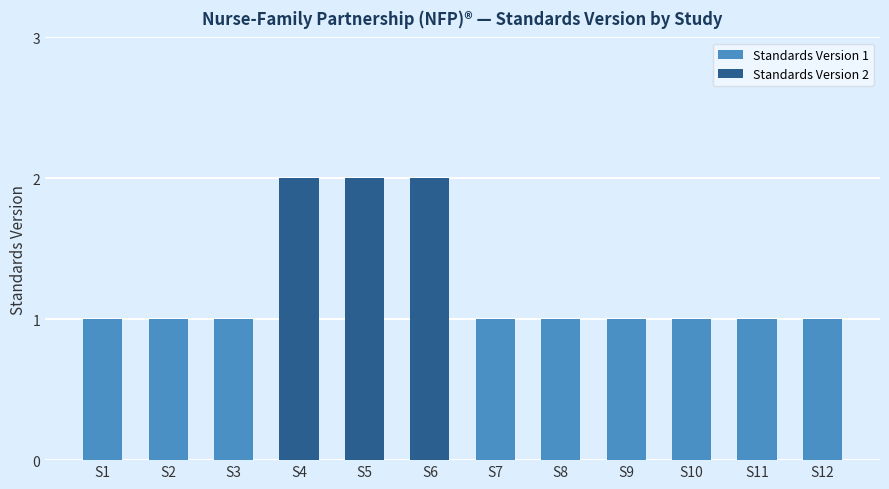

Does the chart contain stacked bars?

No